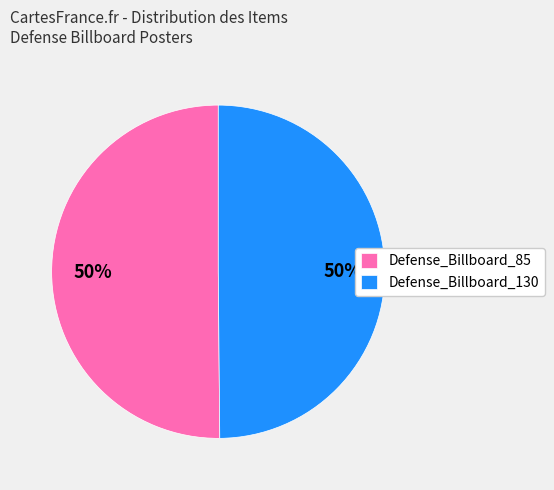

How many slices are in this pie chart?

2